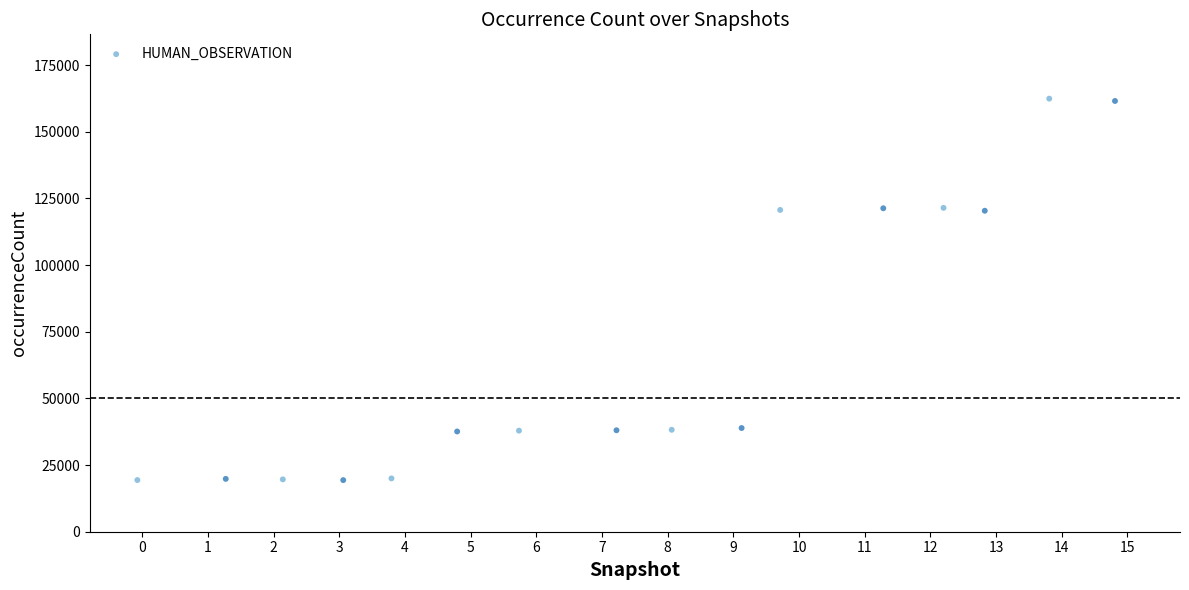

What is the range of X values (max minus min)?

14.9